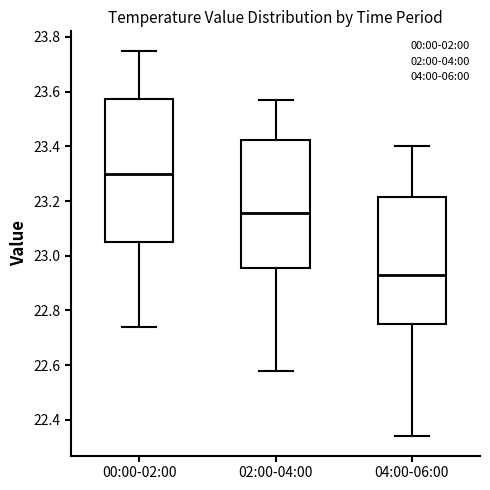

Reading left to right, transcribe this box plot: for each box, give where its median line is, the range the box spans, and where its two whiskers end, as read against the y-axis. The values are not printed on the chart, so give them approximately, as read against the axis.

00:00-02:00: median 23.30, box 23.06 to 23.58, whiskers 22.74 to 23.76
02:00-04:00: median 23.16, box 22.96 to 23.42, whiskers 22.58 to 23.58
04:00-06:00: median 22.94, box 22.76 to 23.22, whiskers 22.34 to 23.40